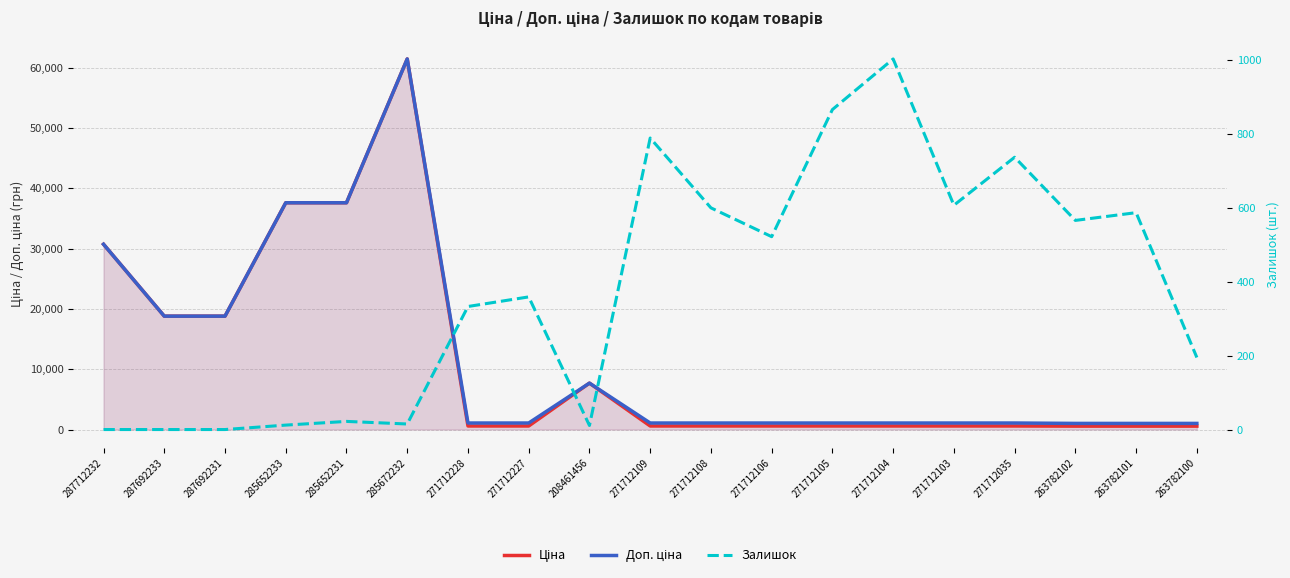

Which category has the highest value across all series?

285672232